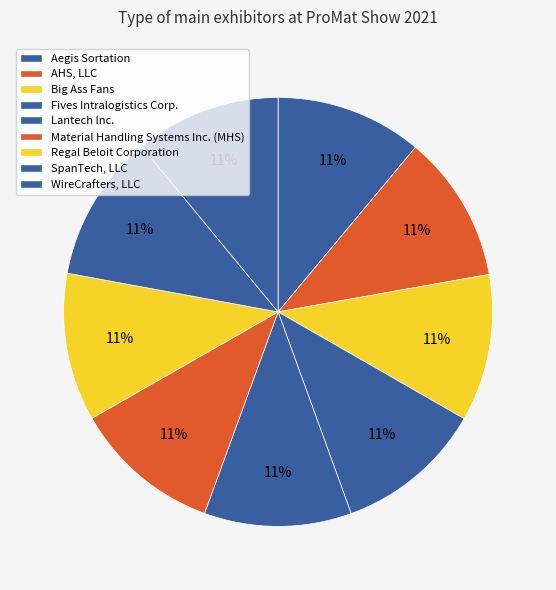

Is the sum of Fives Intralogistics Corp. and Aegis Sortation greater than half?

No